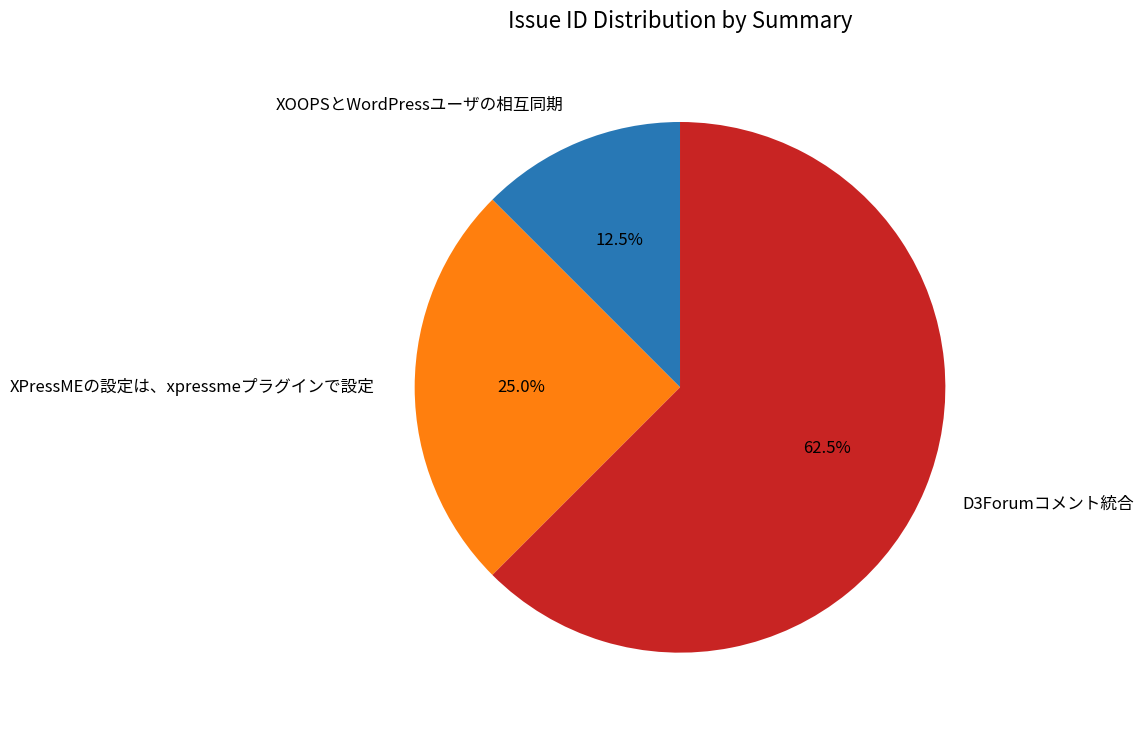

Count the number of slices in the pie.

3